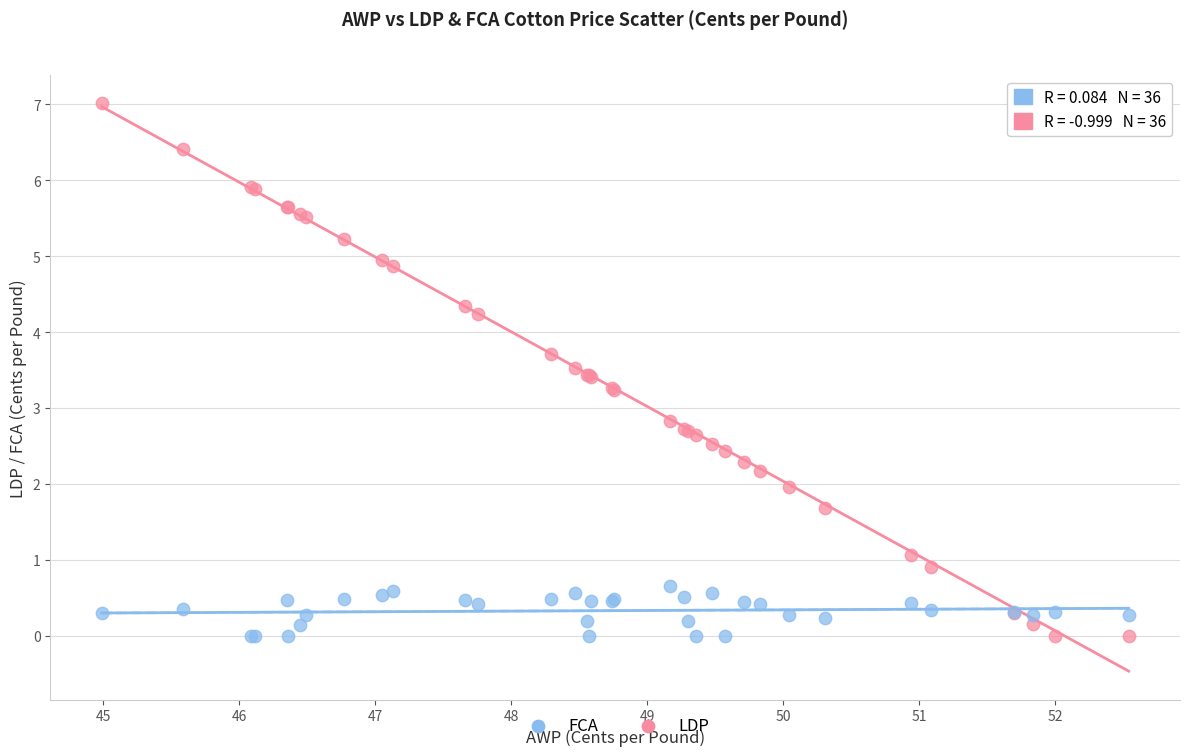

What are all the series names shown in the legend?

FCA, LDP